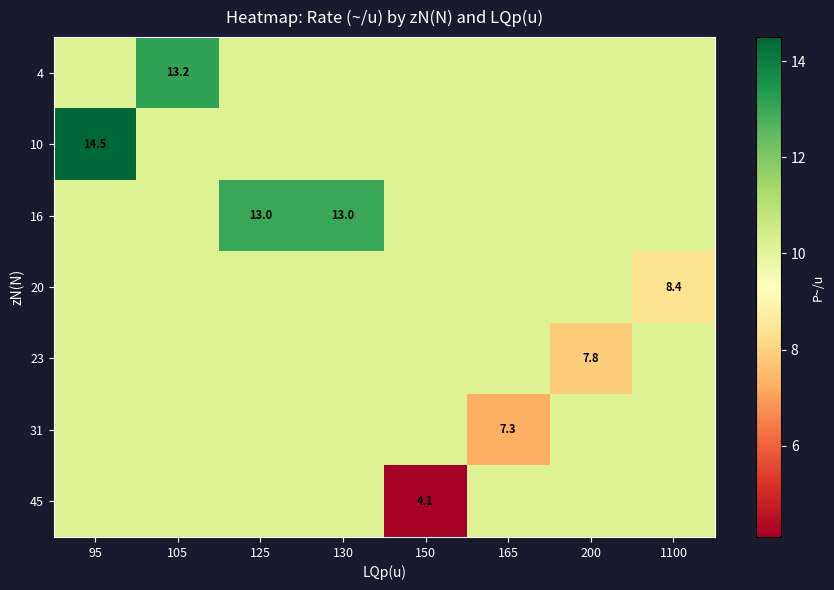

What is the minimum value for 45?

4.1